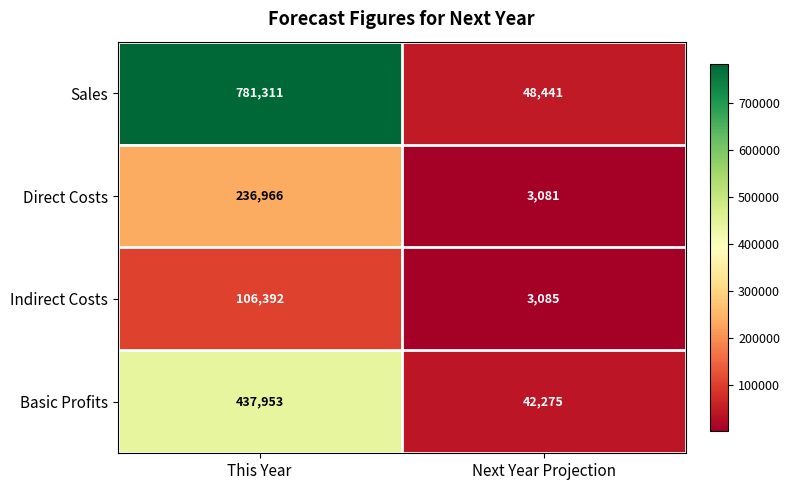

Rank the series by their average value, from highest to lowest.

Sales, Basic Profits, Direct Costs, Indirect Costs